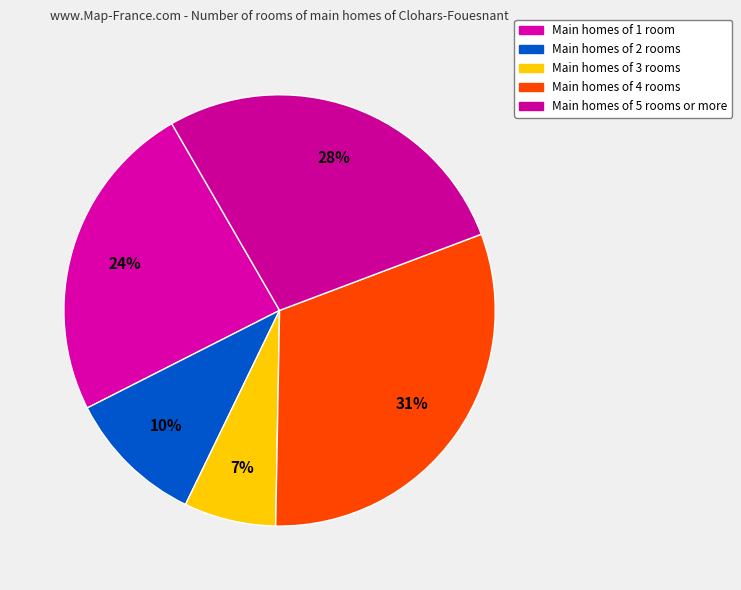

Is there any slice that represents more than half of the pie?

No